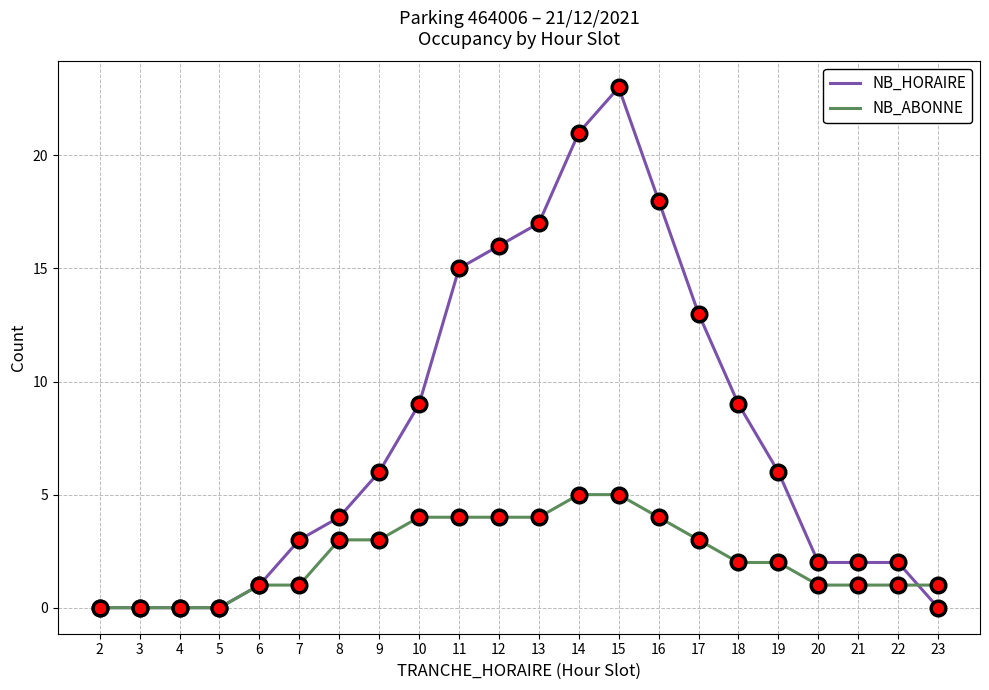

Which series has the largest total across all categories?

NB_HORAIRE